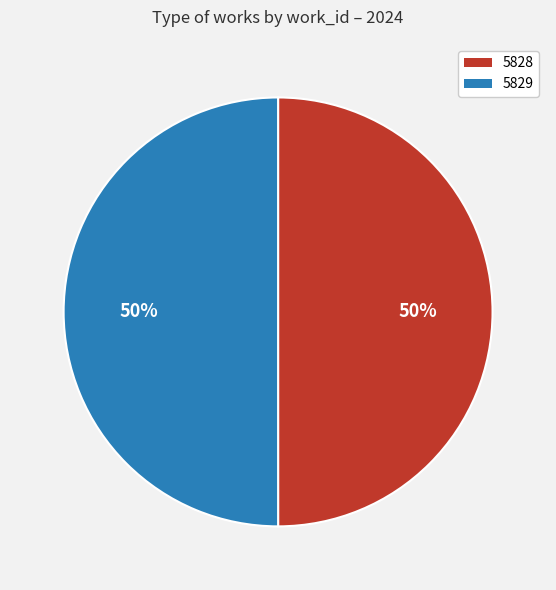

Do 5828 and 5829 together represent more than half of the pie?

Yes